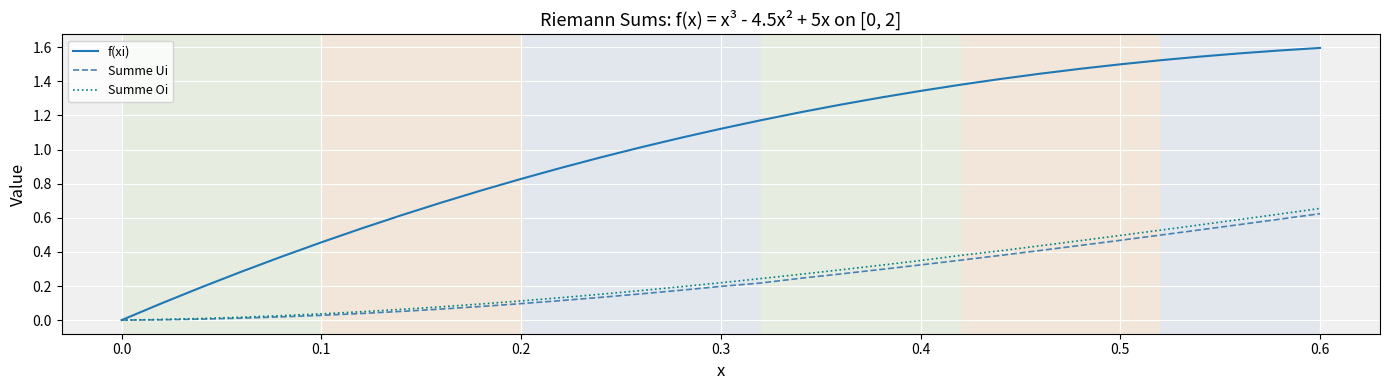

Which series has the largest total across all categories?

f(xi)